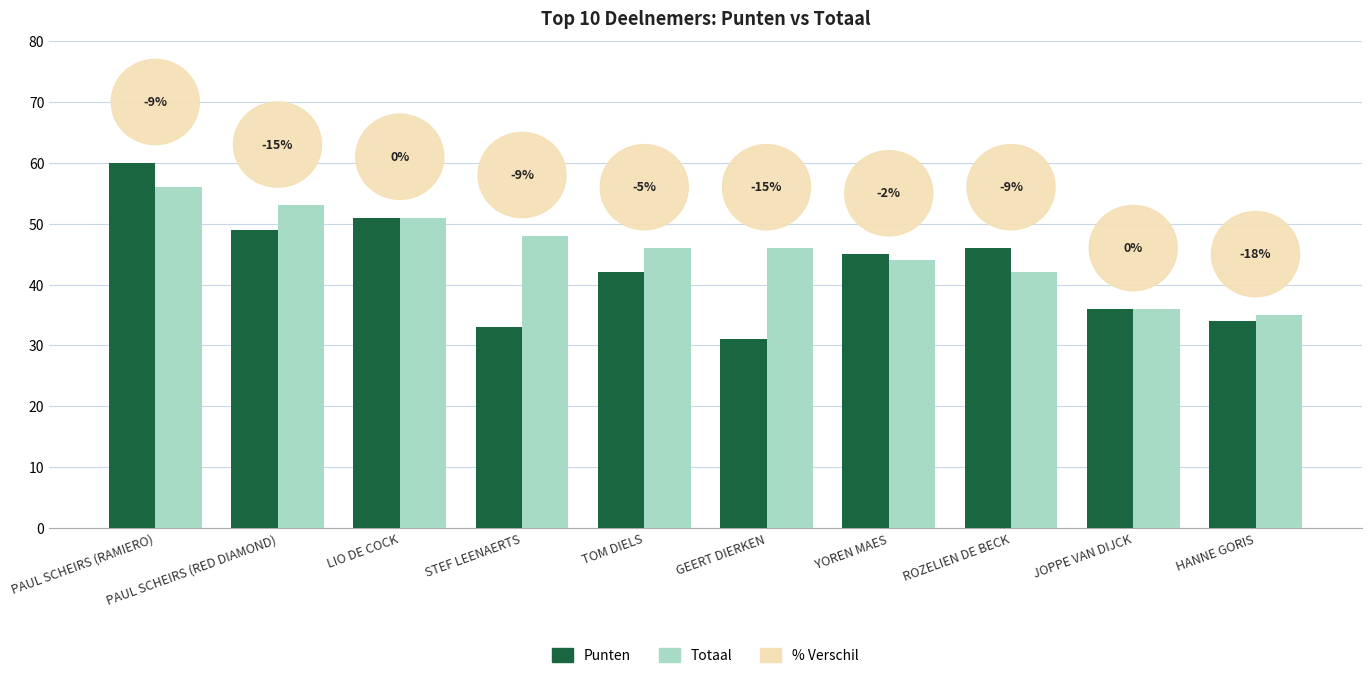

List the series in order of their peak value, lowest first.

Totaal, Punten